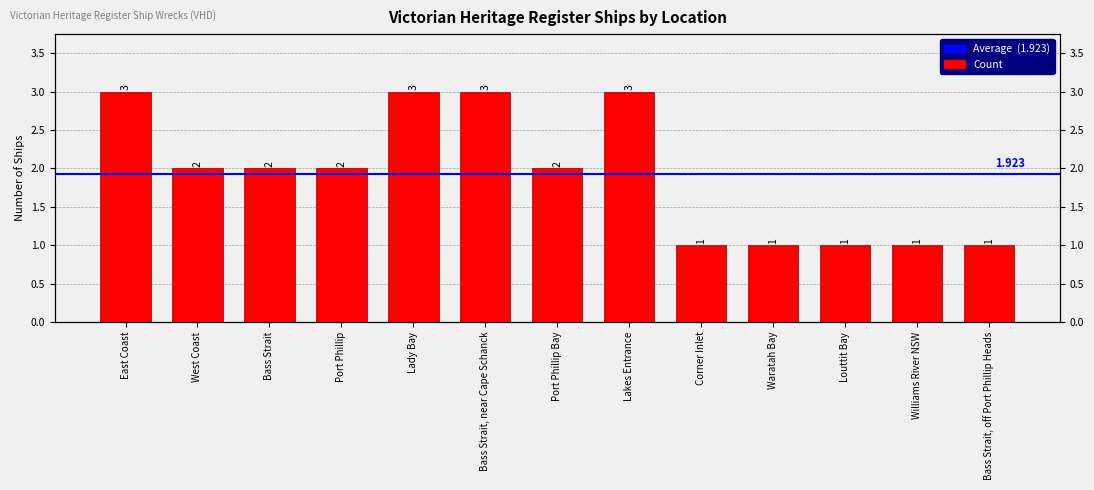

What is the ratio of the value at East Coast to the value at Port Phillip?

1.5